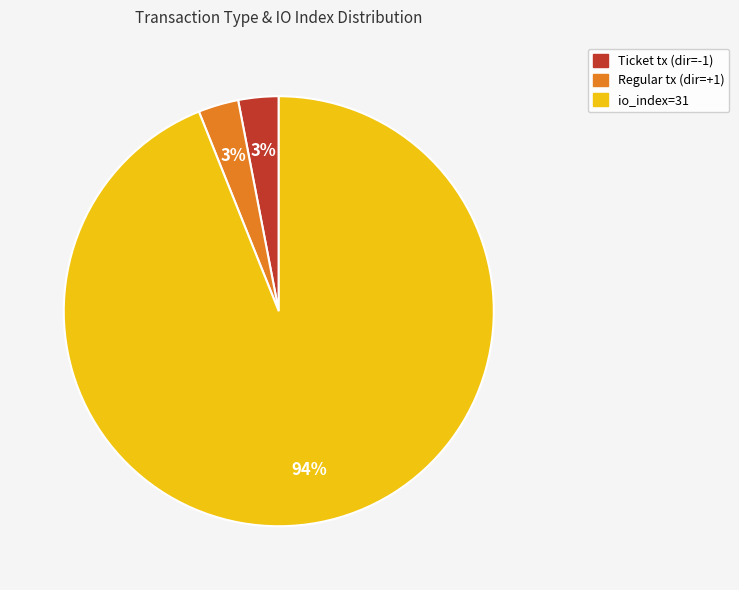

Is there a majority slice in this chart?

Yes